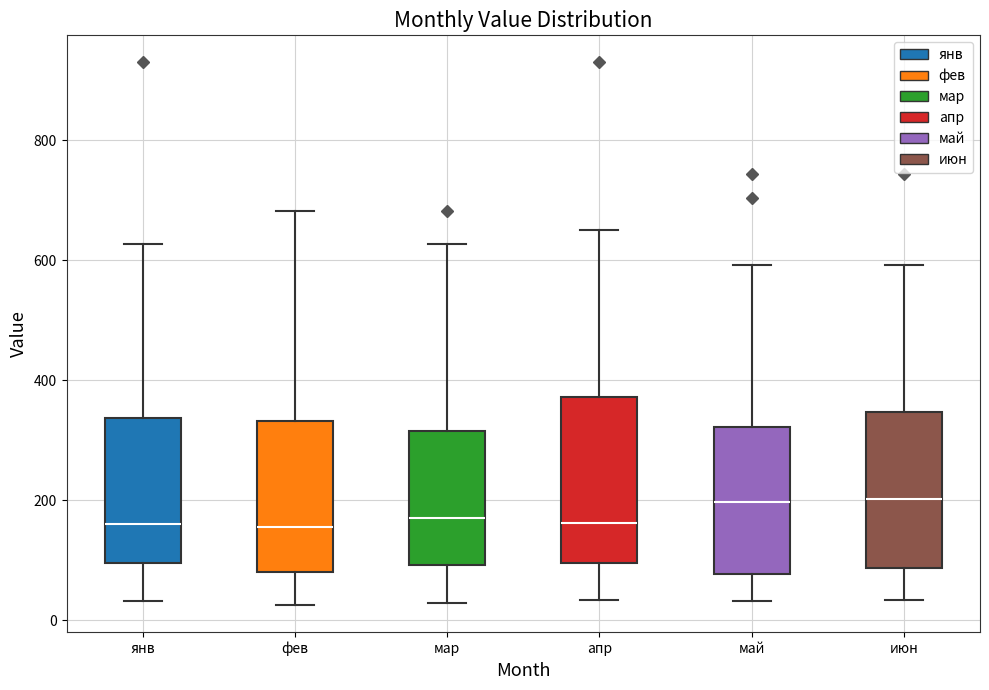

Reading left to right, read every box against the y-axis: the position of its median line, the range the box covers, and the ends of its whiskers. The values are not printed on the chart, so give them approximately, as read against the axis.

янв: median 160, box 100 to 340, whiskers 40 to 620
фев: median 160, box 80 to 340, whiskers 20 to 680
мар: median 180, box 100 to 320, whiskers 20 to 620
апр: median 160, box 100 to 380, whiskers 40 to 660
май: median 200, box 80 to 320, whiskers 40 to 600
июн: median 200, box 80 to 340, whiskers 40 to 600